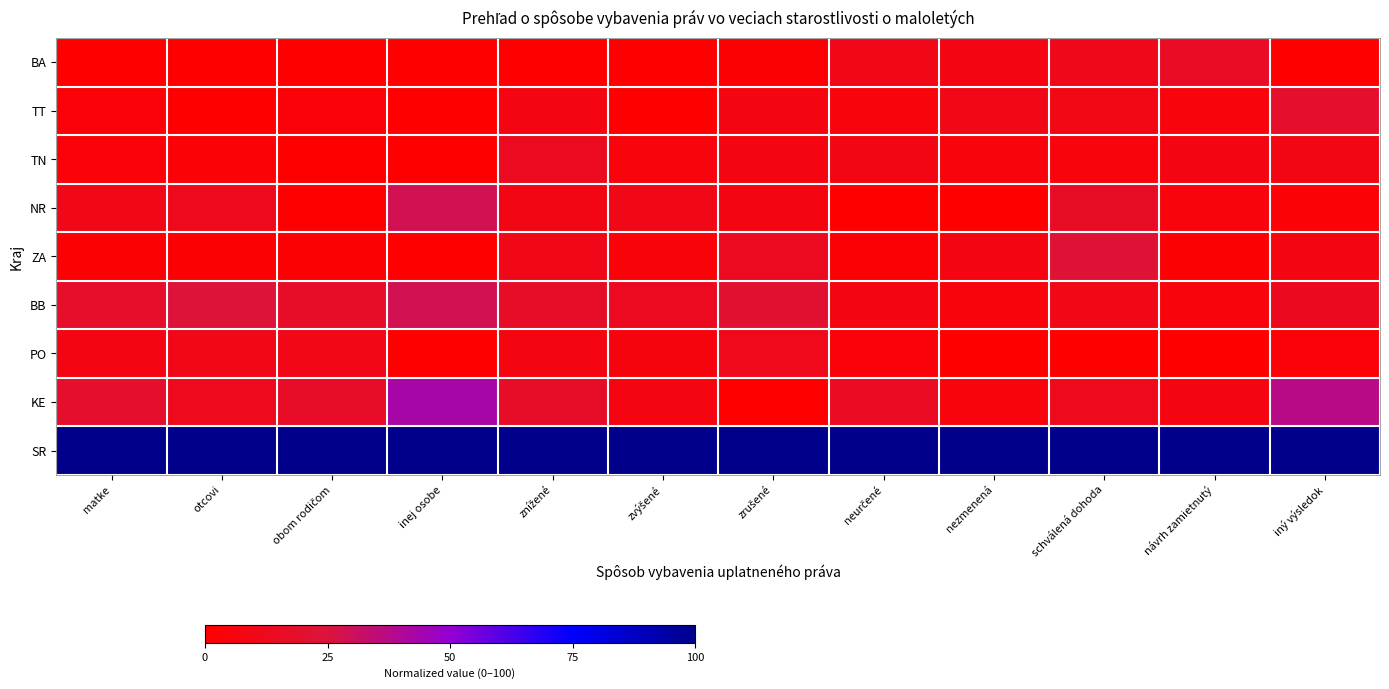

Reading left to right, extract all data points from this chart.

BA: matke=0.0	otcovi=0.0	obom rodičom=0.1	inej osobe=0.0	znížené=0.0	zvýšené=0.7	zrušené=2.3	neurčené=10.6	nezmenená=7.6	schválená dohoda=11.0	návrh zamietnutý=15.5	iný výsledok=0.0
TT: matke=3.3	otcovi=0.4	obom rodičom=3.3	inej osobe=0.0	znížené=7.7	zvýšené=0.0	zrušené=6.8	neurčené=5.8	nezmenená=10.7	schválená dohoda=9.0	návrh zamietnutý=5.4	iný výsledok=18.6
TN: matke=3.2	otcovi=2.9	obom rodičom=0.0	inej osobe=0.0	znížené=13.7	zvýšené=5.4	zrušené=6.8	neurčené=8.7	nezmenená=5.1	schválená dohoda=5.4	návrh zamietnutý=7.7	iný výsledok=8.6
NR: matke=10.9	otcovi=11.9	obom rodičom=0.8	inej osobe=28.6	znížené=8.8	zvýšené=10.4	zrušené=6.8	neurčené=0.0	nezmenená=0.0	schválená dohoda=15.7	návrh zamietnutý=5.2	iný výsledok=2.9
ZA: matke=2.0	otcovi=2.3	obom rodičom=2.1	inej osobe=0.0	znížené=10.4	zvýšené=4.0	zrušené=13.6	neurčené=2.4	nezmenená=7.7	schválená dohoda=23.0	návrh zamietnutý=1.8	iný výsledok=6.7
BB: matke=17.6	otcovi=23.9	obom rodičom=16.8	inej osobe=28.6	znížené=16.5	zvýšené=14.0	zrušené=20.5	neurčené=7.2	nezmenená=5.3	schválená dohoda=10.3	návrh zamietnutý=5.4	iný výsledok=12.4
PO: matke=7.6	otcovi=10.4	obom rodičom=10.1	inej osobe=0.0	znížené=7.1	zvýšené=5.9	zrušené=11.4	neurčené=3.4	nezmenená=0.3	schválená dohoda=0.0	návrh zamietnutý=0.0	iný výsledok=3.8
KE: matke=18.7	otcovi=11.9	obom rodičom=16.1	inej osobe=42.9	znížené=16.5	zvýšené=6.8	zrušené=0.0	neurčené=14.9	nezmenená=5.4	schválená dohoda=12.0	návrh zamietnutý=7.4	iný výsledok=37.1
SR: matke=100.0	otcovi=100.0	obom rodičom=100.0	inej osobe=100.0	znížené=100.0	zvýšené=100.0	zrušené=100.0	neurčené=100.0	nezmenená=100.0	schválená dohoda=100.0	návrh zamietnutý=100.0	iný výsledok=100.0